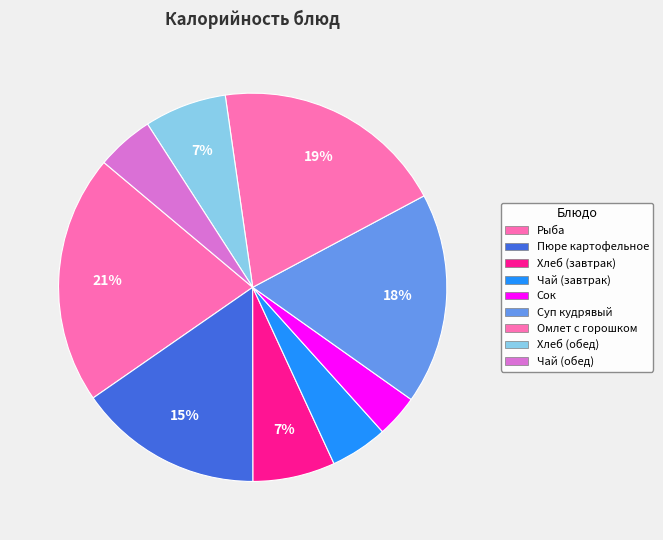

Do Чай (завтрак) and Хлеб (завтрак) together represent more than half of the pie?

No